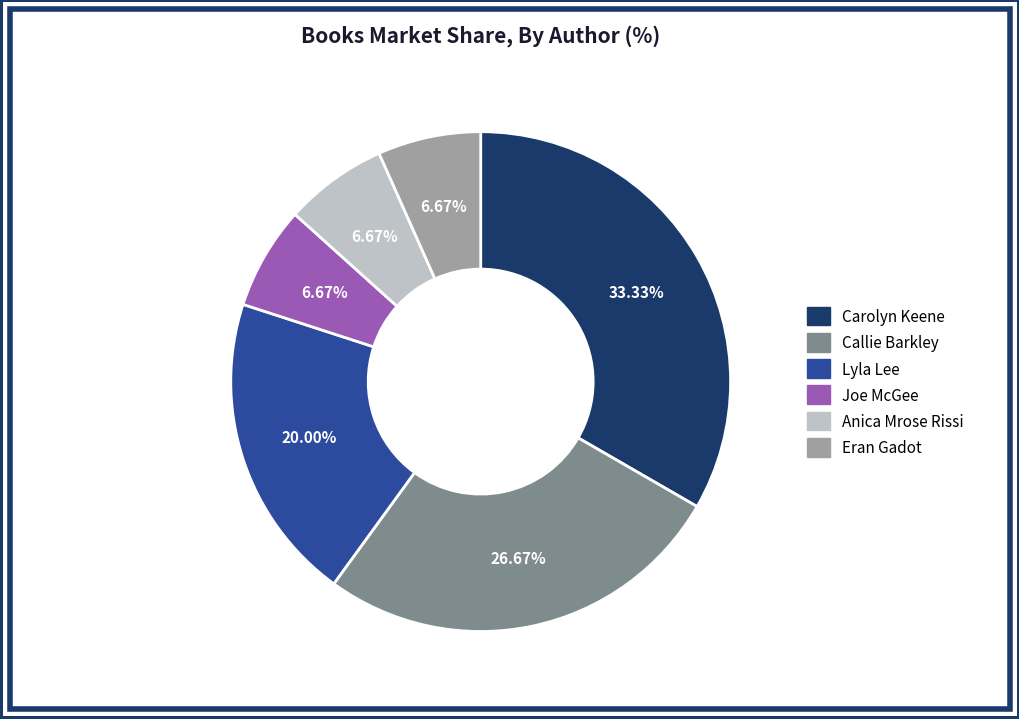

To the nearest percent, what is the average slice percentage?

17%